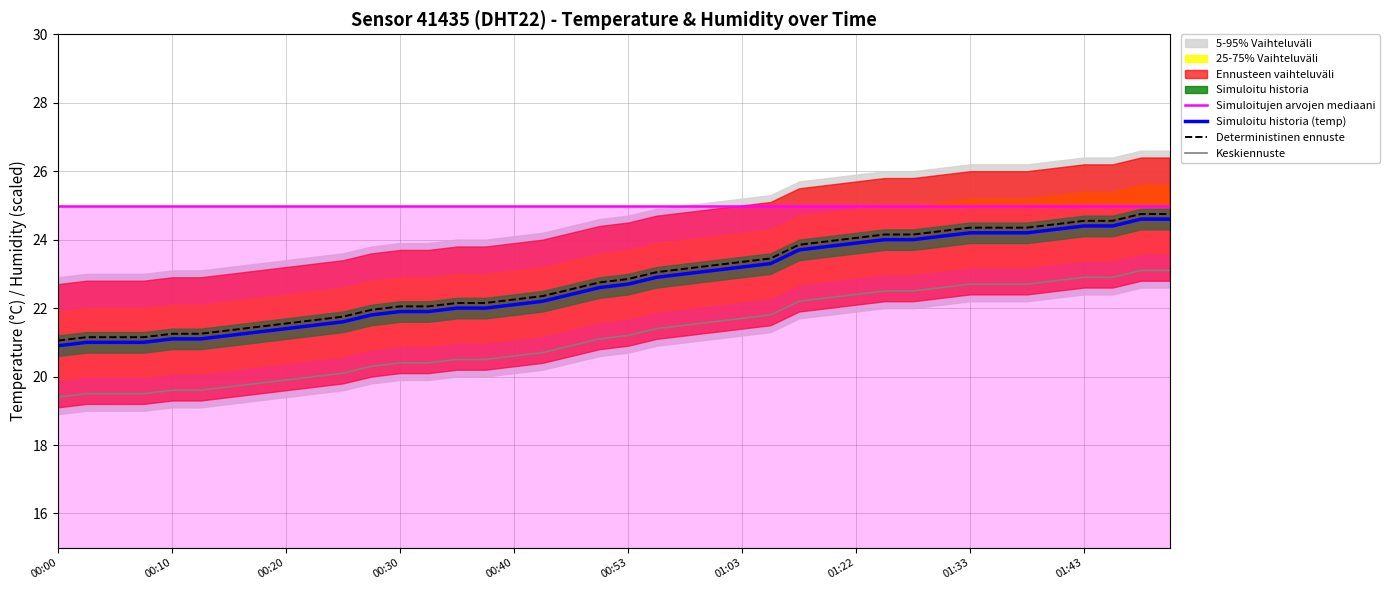

The value of Simuloitujen arvojen mediaani at 13 is 25.0. True or false?

True